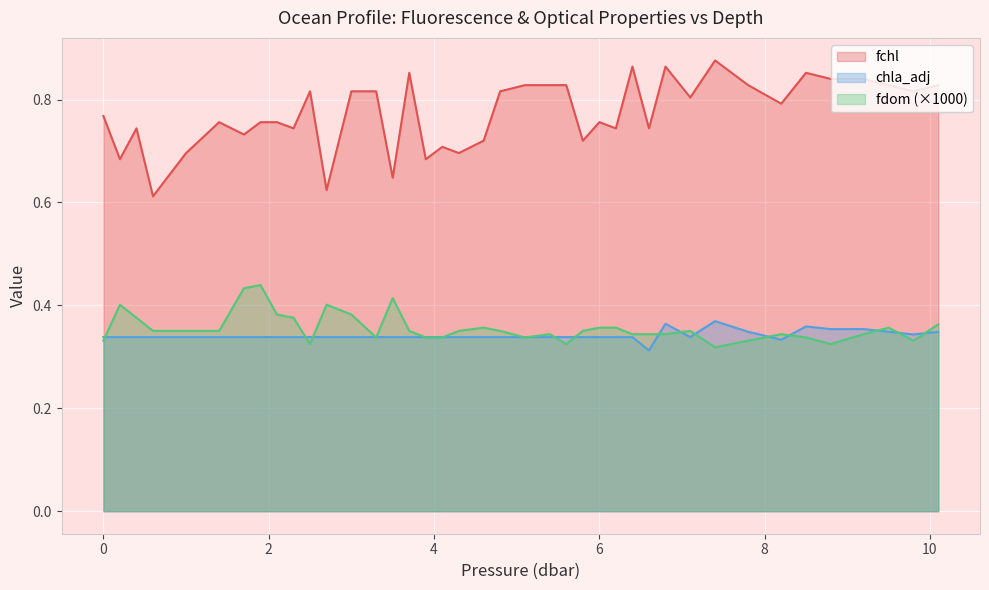

Rank the series by their maximum value, from lowest to highest.

chla_adj, fdom (×1000), fchl